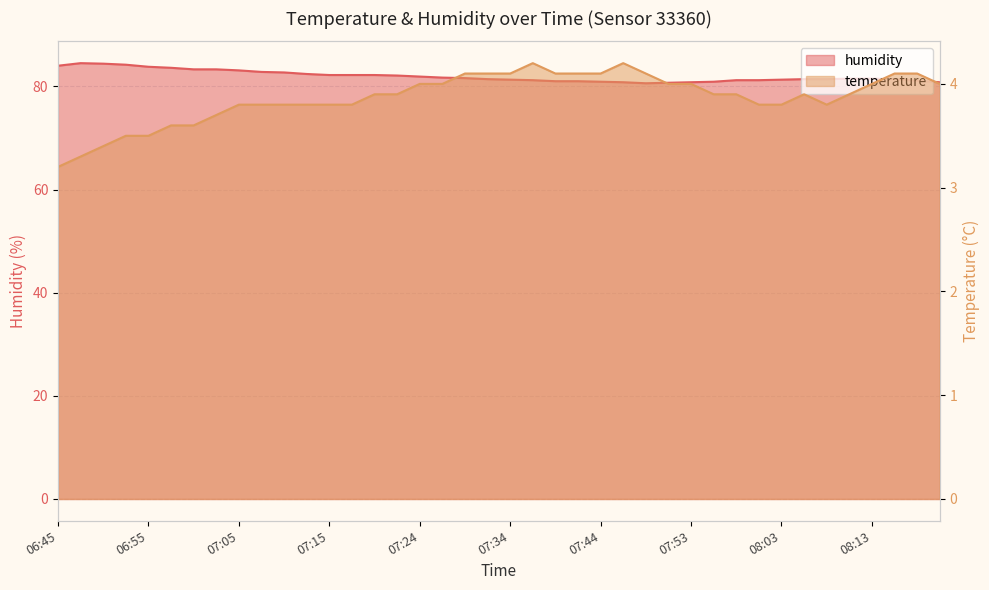

What are all the series names shown in the legend?

temperature, humidity